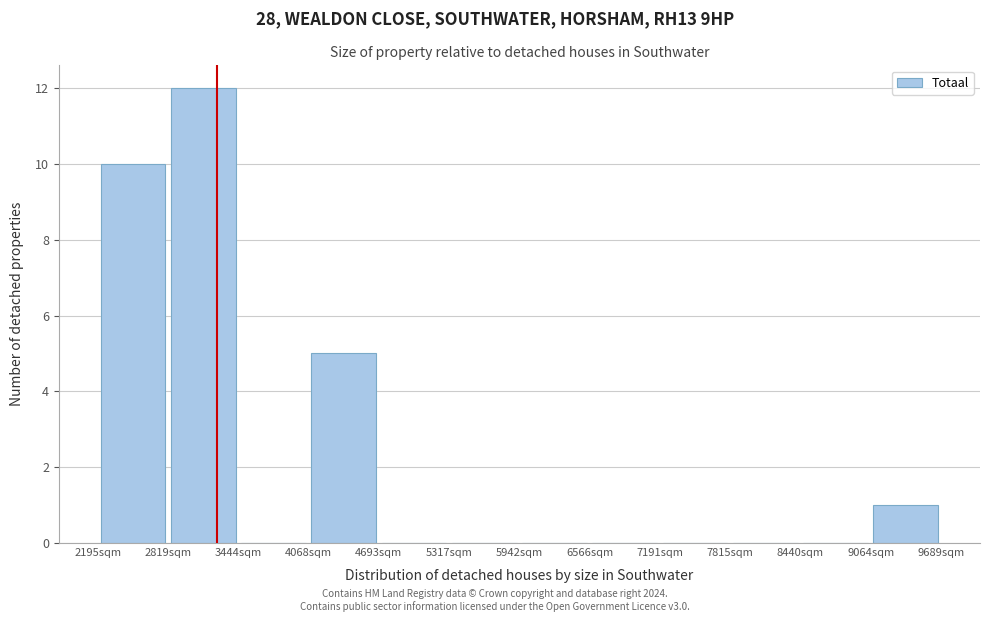

Over which range of the x-axis is the bar tallest?

2800 to 3400